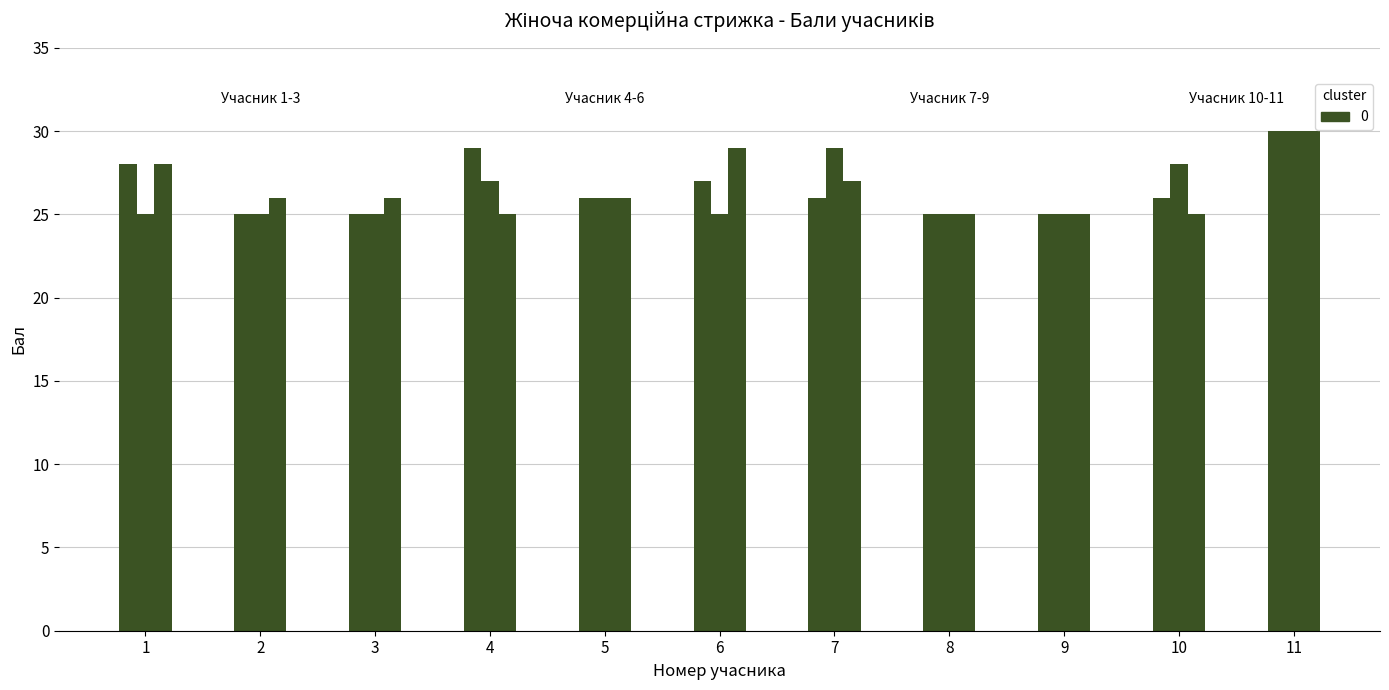

Reading left to right, list all the values displayed in this chart.

Суддя 1: 1=28	2=25	3=25	4=29	5=26	6=27	7=26	8=25	9=25	10=26	11=30
Суддя 2: 1=25	2=25	3=25	4=27	5=26	6=25	7=29	8=25	9=25	10=28	11=30
Суддя 3: 1=28	2=26	3=26	4=25	5=26	6=29	7=27	8=25	9=25	10=25	11=30